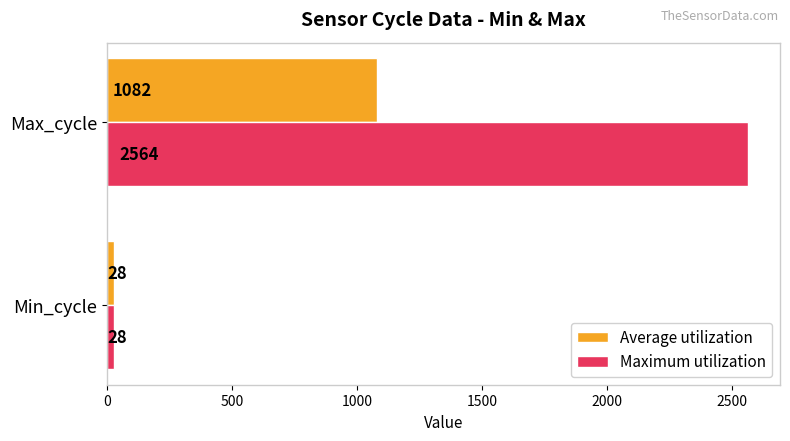

What is the sum of the Maximum utilization values at Max_cycle and Min_cycle?

2592